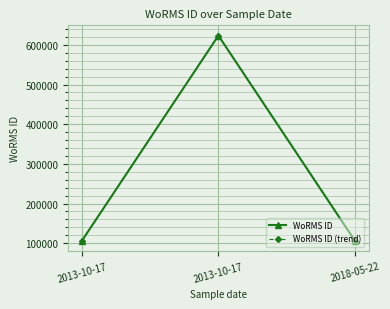

Does the chart have visible grid lines?

Yes